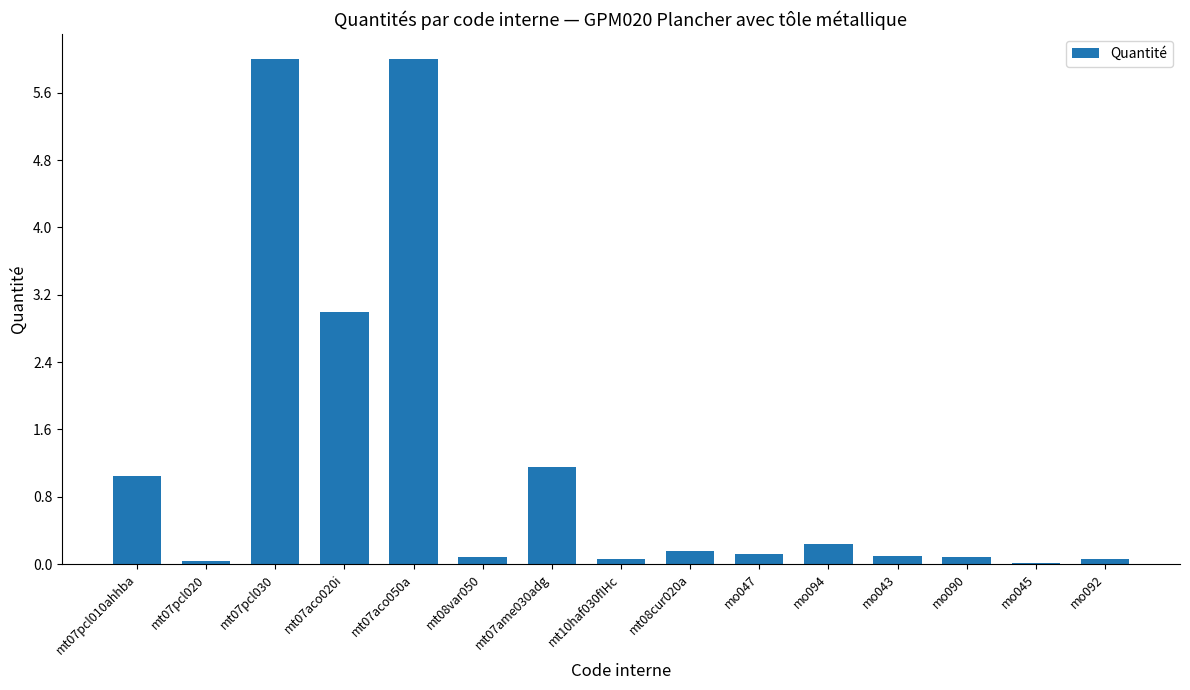

What is the maximum value shown in the chart?

6.0